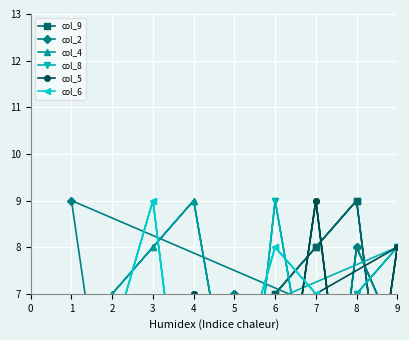

Which series has the largest range (max minus min)?

col_9